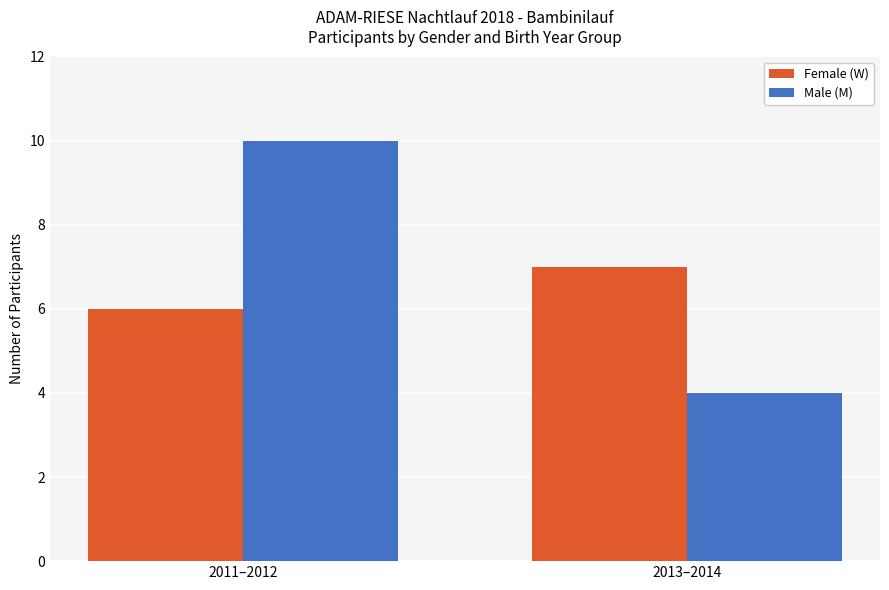

What are all the series names shown in the legend?

Female (W), Male (M)